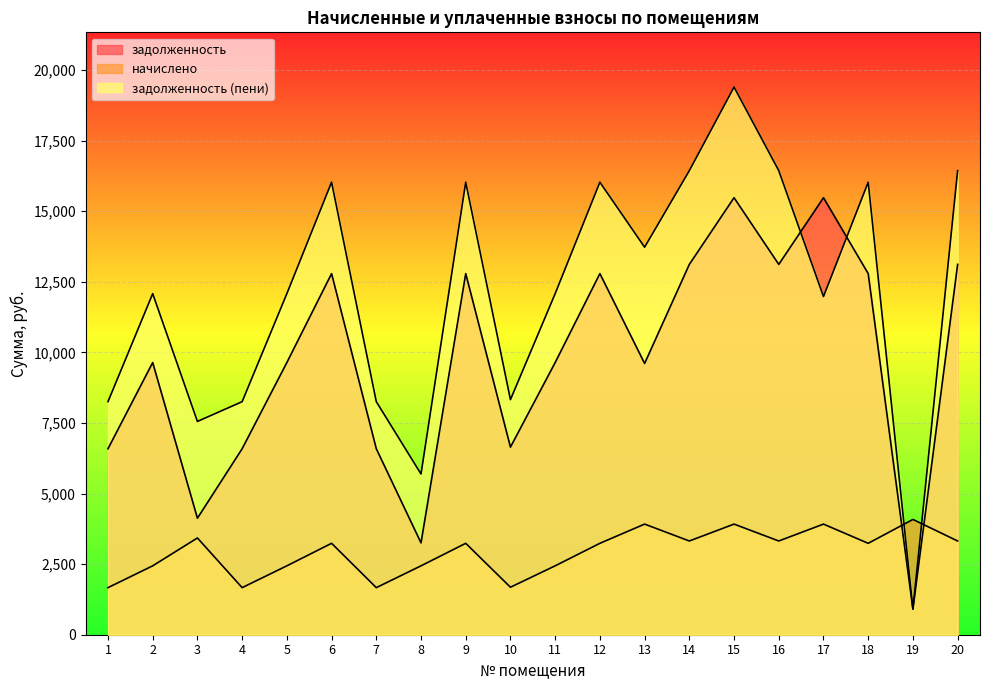

What is the value of the задолженность (пени) point at the 17th from the left?

11975.5